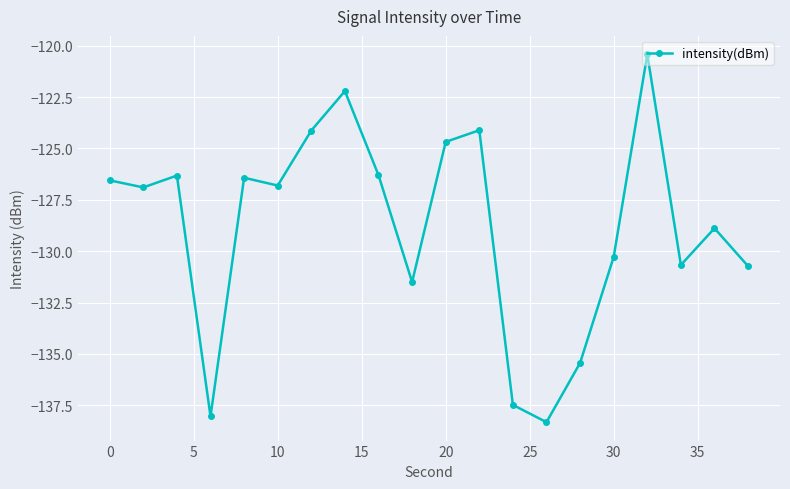

What is the value of the 20th point from the left?

-130.7